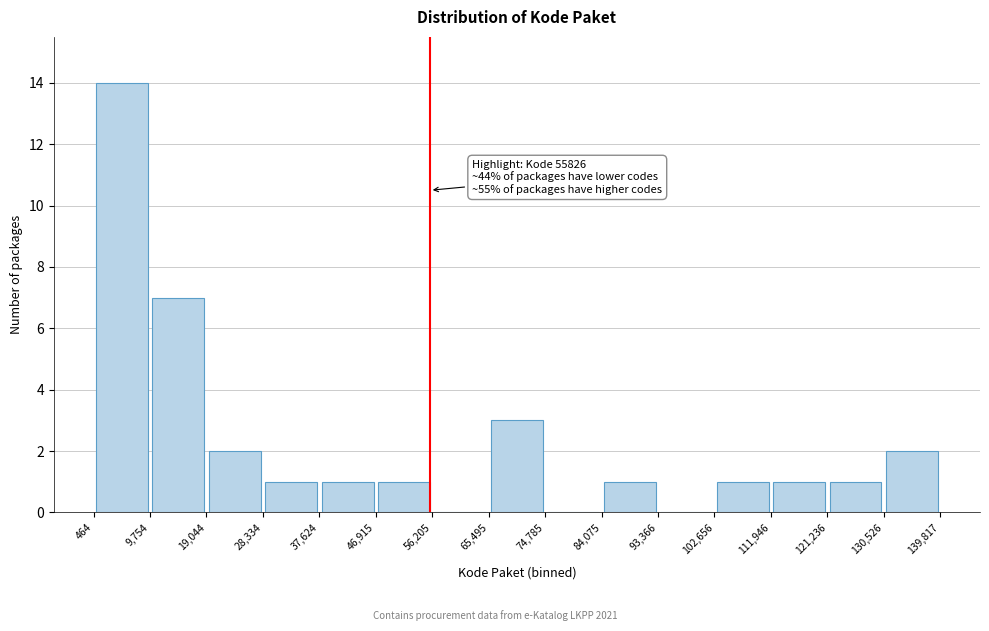

Which range on the x-axis has the tallest bar?

464 to 9,754